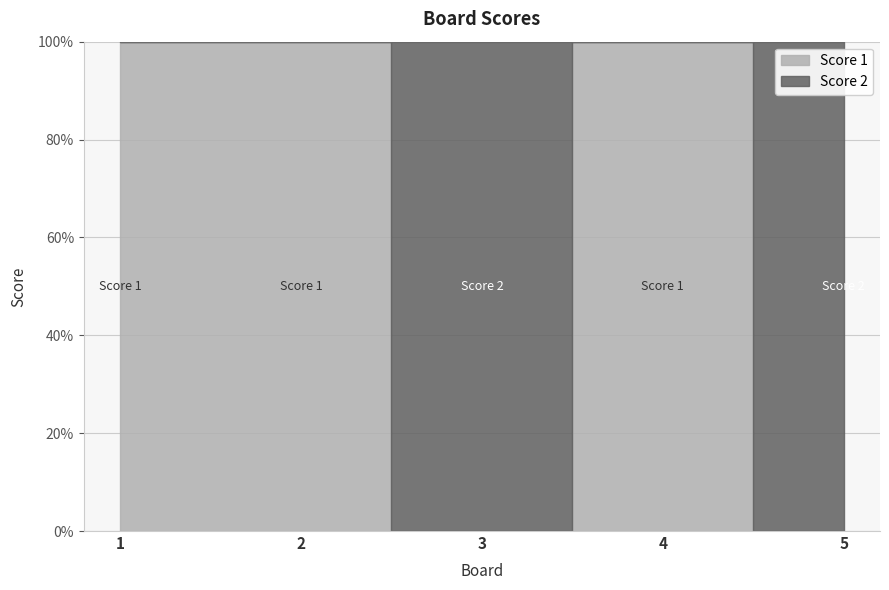

Rank the series at 3 from highest to lowest value.

Score 2, Score 1